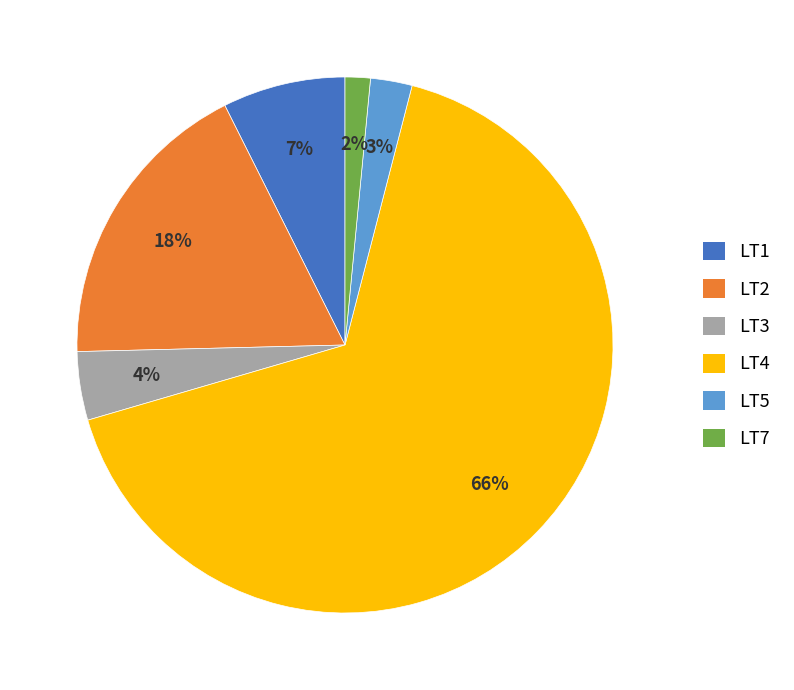

Combined, do LT1 and LT5 account for over 50%?

No